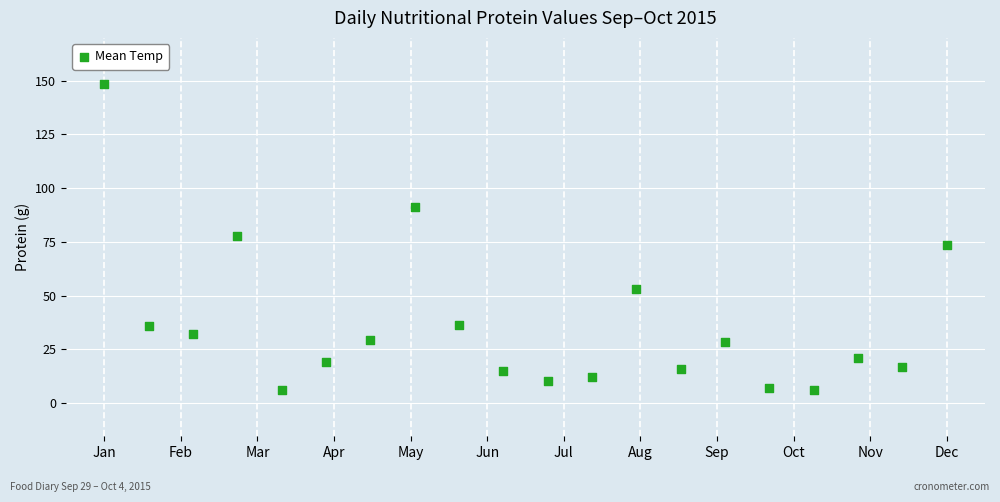

What is the range of X values (max minus min)?

11.0